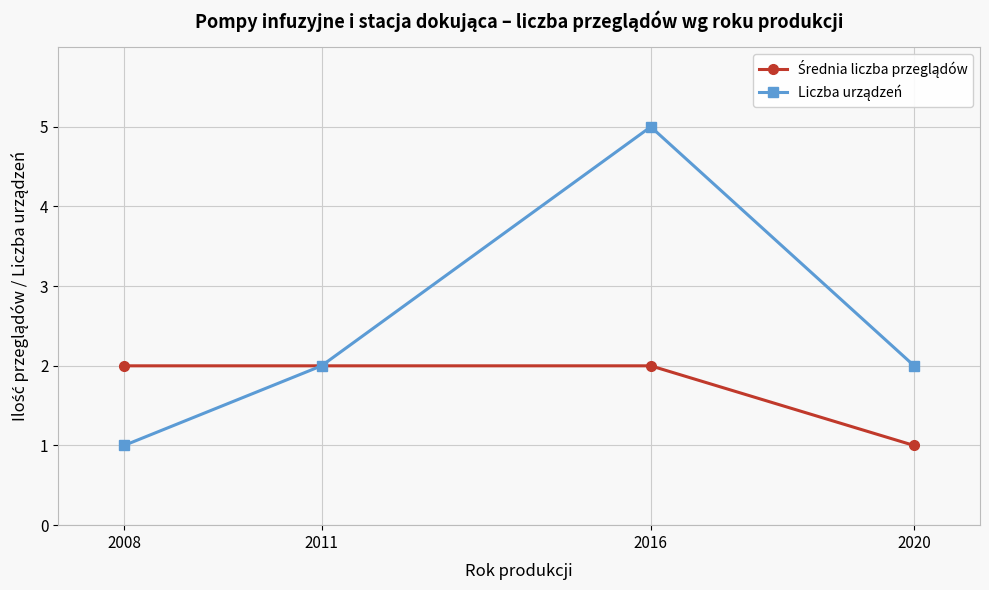

Does the chart display data point markers on the line(s)?

Yes